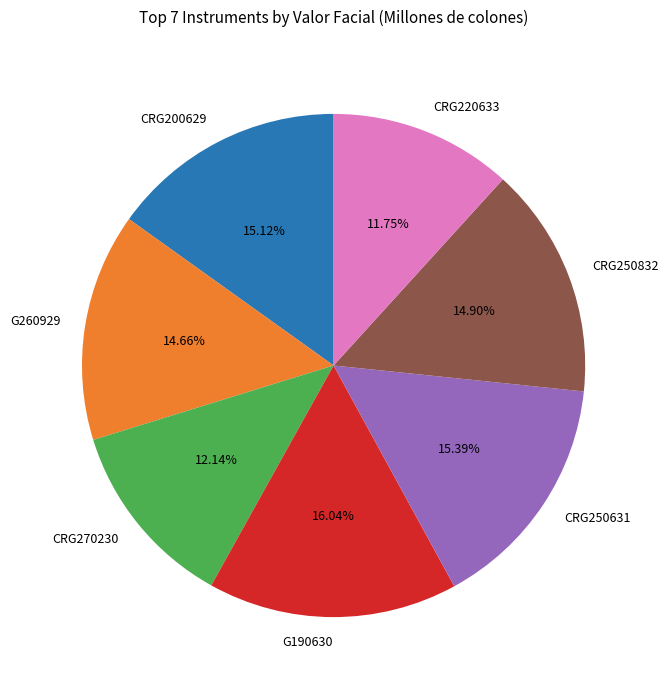

To the nearest percent, what is the combined percentage of G190630 and CRG250631?

31%